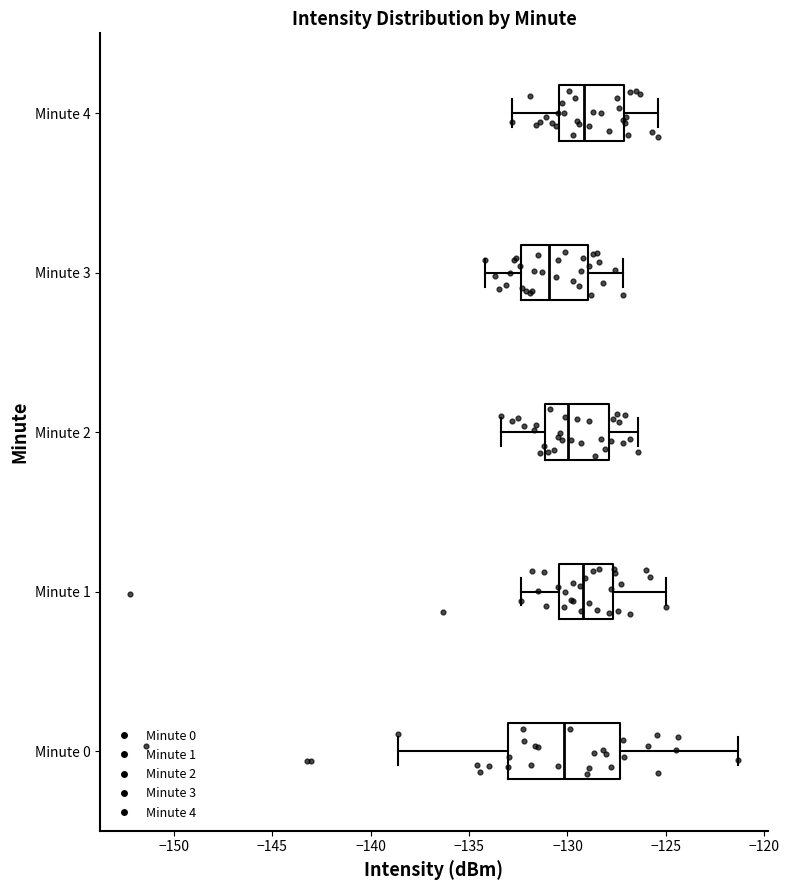

Which box is the widest, from its left edge to its right edge?

Minute 0